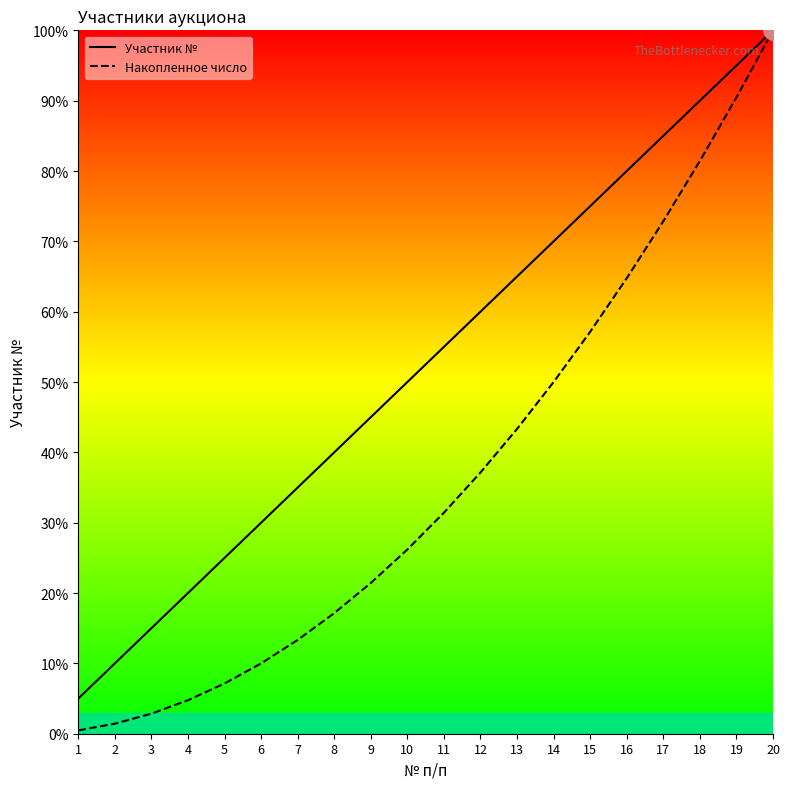

True or false: Накопленное число and Участник № intersect in this chart.

False